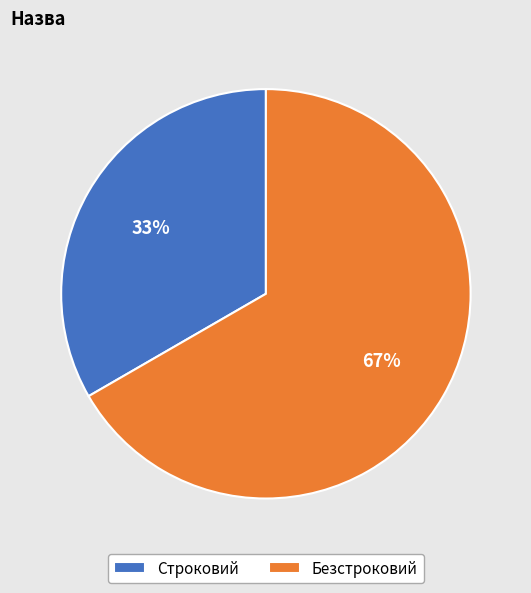

How many segments does this pie chart have?

2